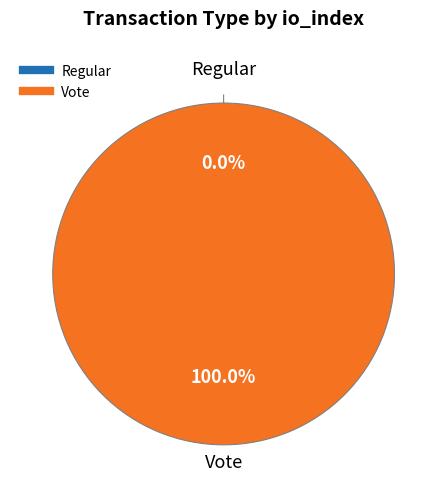

What is the largest slice in the pie chart?

Vote